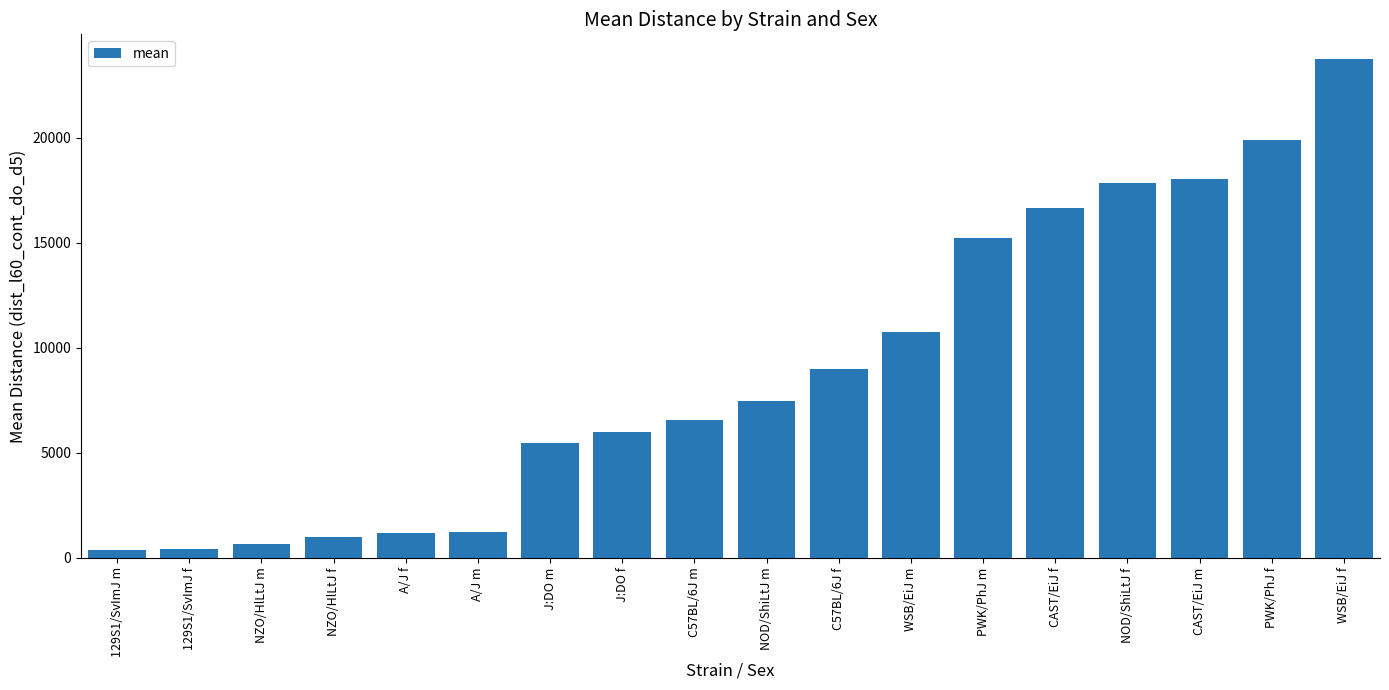

What is the sum of all values?

161253.2